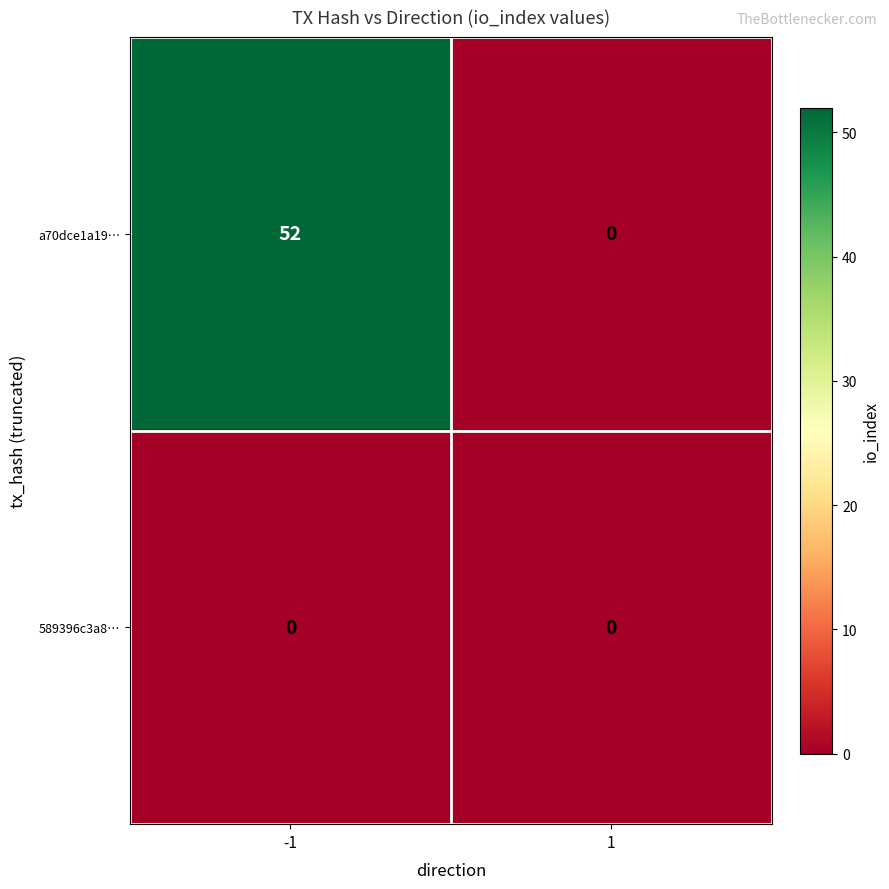

Which series changed the most between -1 and 1?

a70dce1a19…